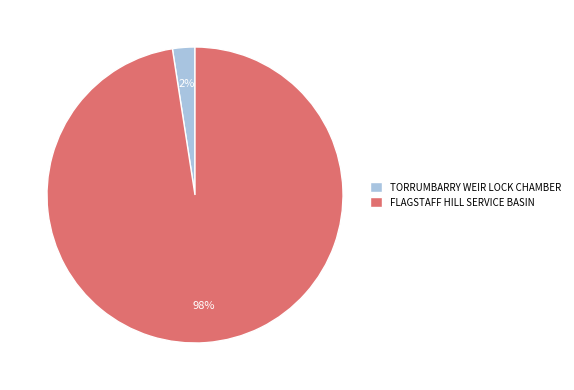

Is there a majority slice in this chart?

Yes